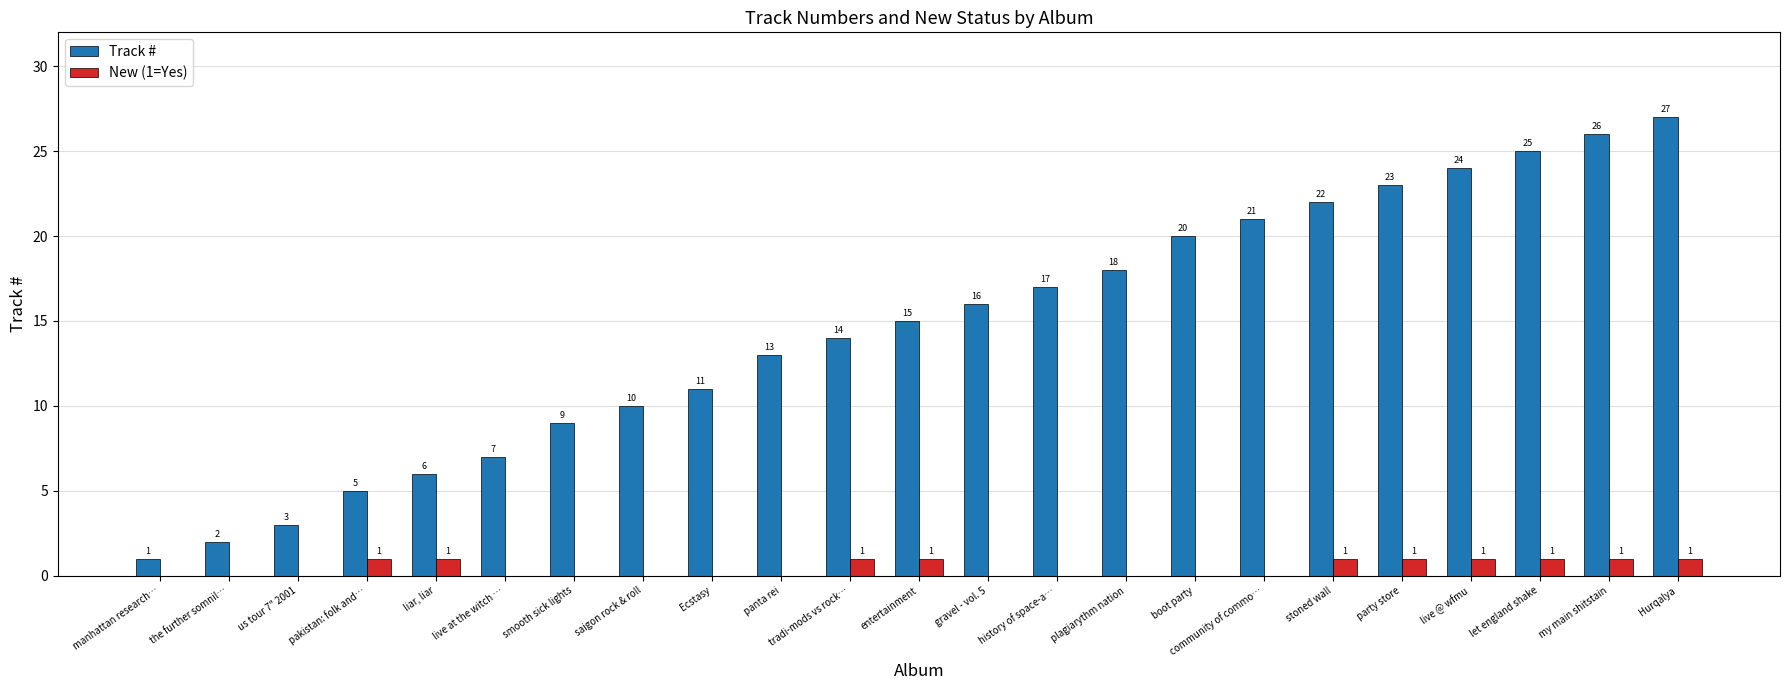

The New (1=Yes) series shows 0 at live at the witch …. True or false?

True